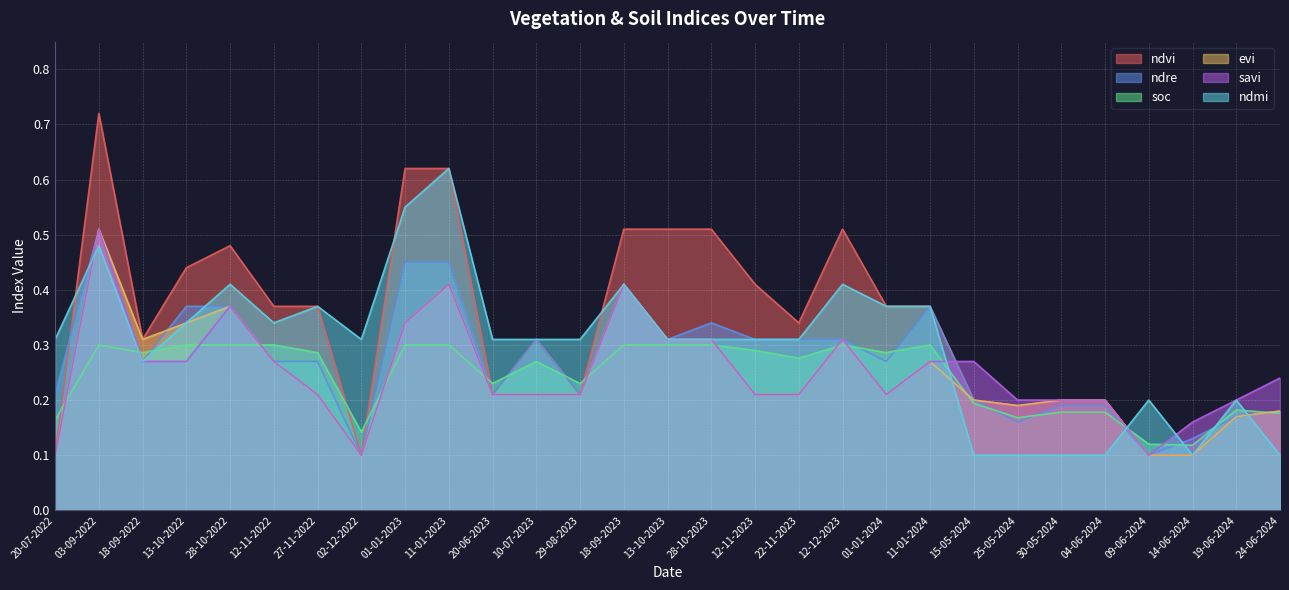

Which has a higher value, 12-12-2023 or 24-06-2024?

12-12-2023